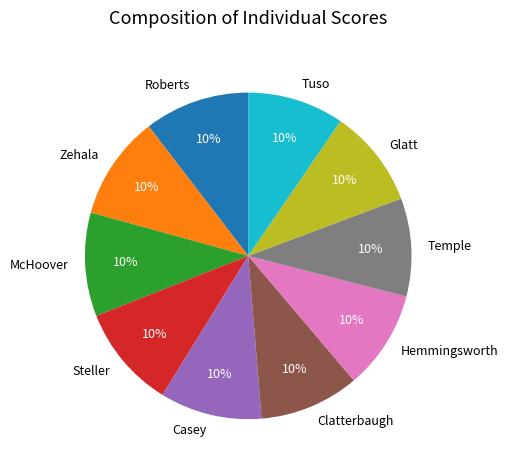

Approximately how many times larger is the value at Zehala compared to Roberts?

1.0